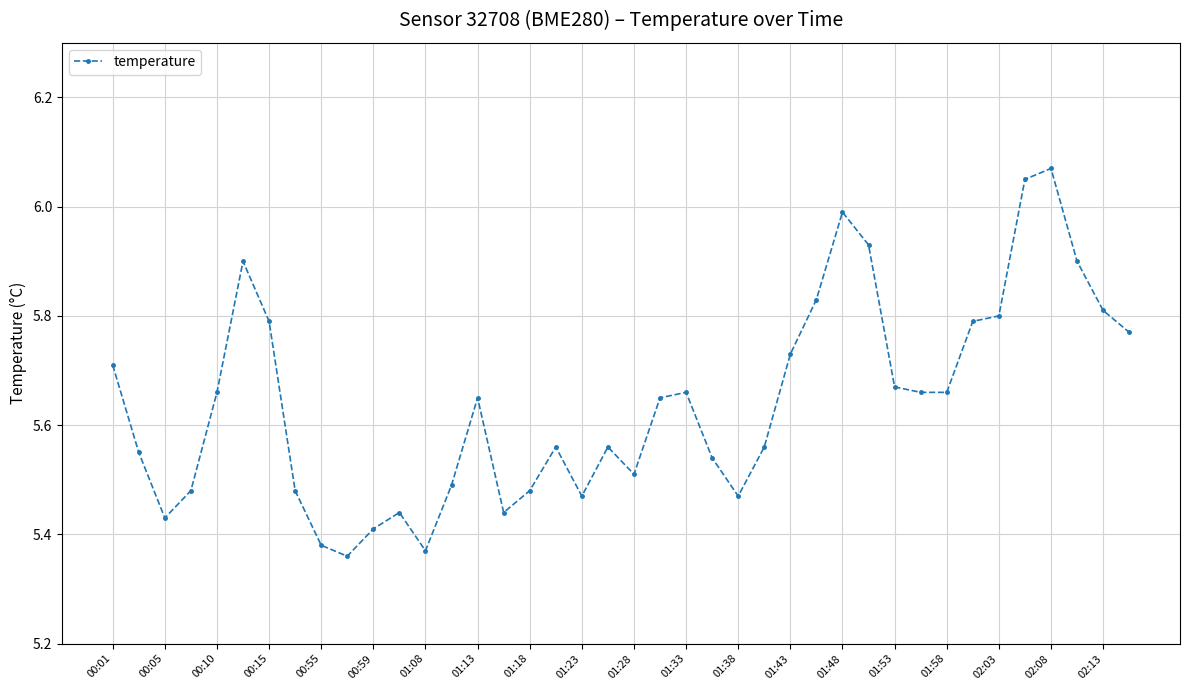

True or false: the data has more than 0 interior local peaks.

True